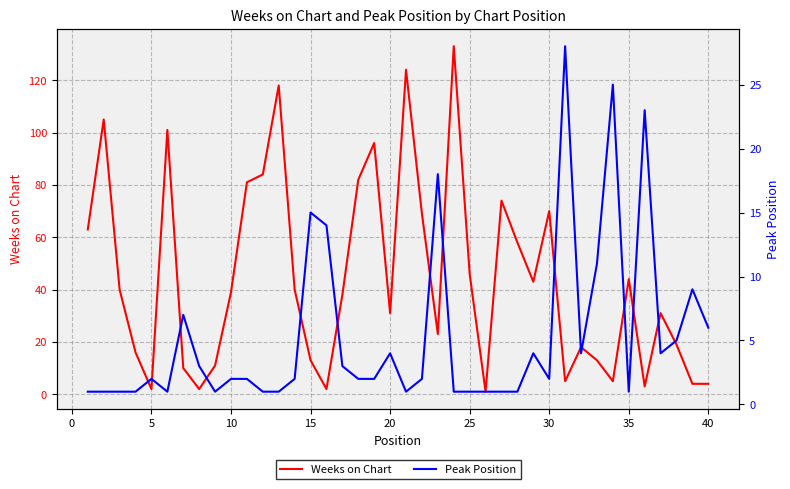

True or false: Weeks on Chart has a value of 2 at 5.

True